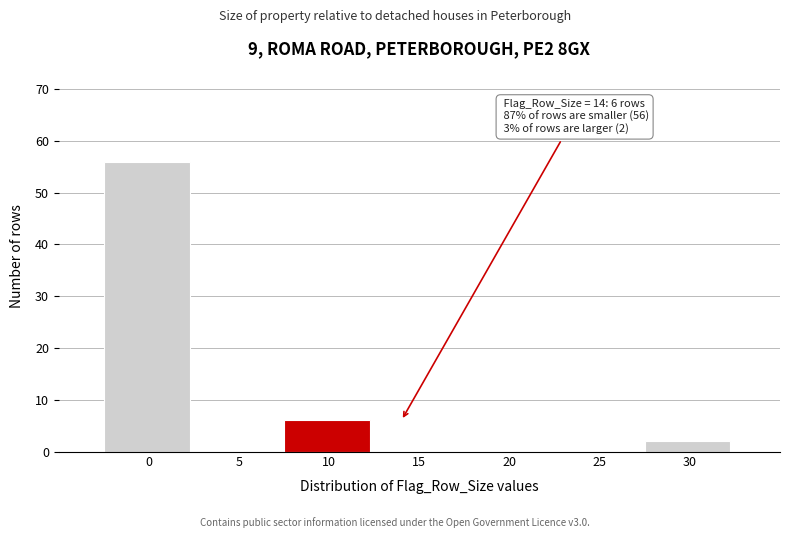

Reading right to left, what are all the values shown in this chart?

30=2	25=0	20=0	15=0	10=6	5=0	0=56